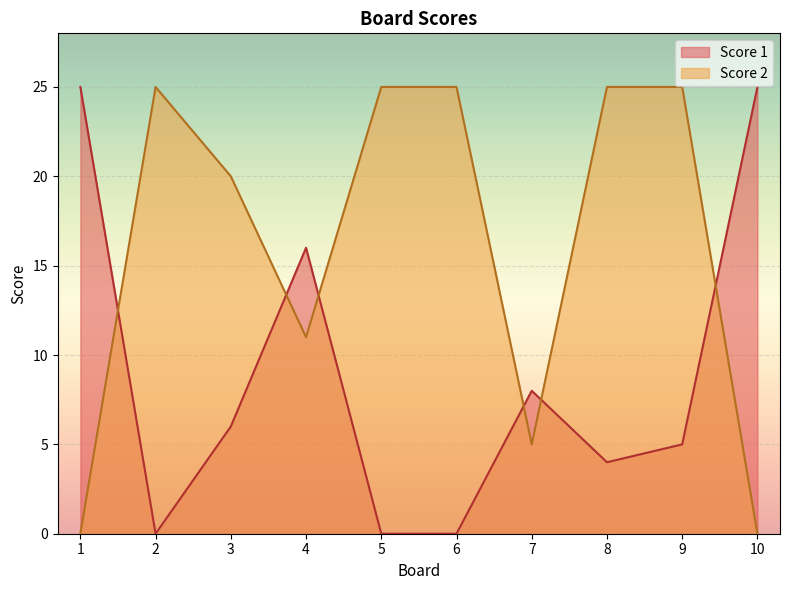

At how many categories does at least one series exceed 7?

10